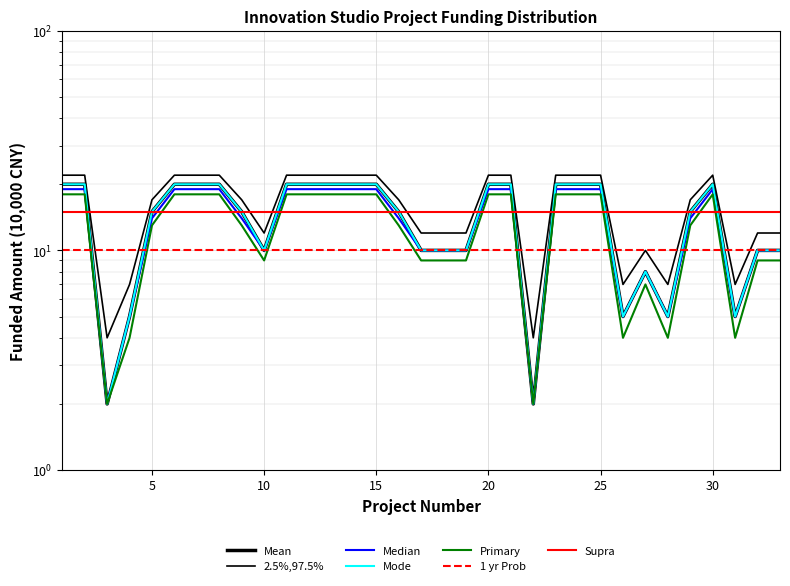

True or false: Mean has more than 0 interior local peaks.

True